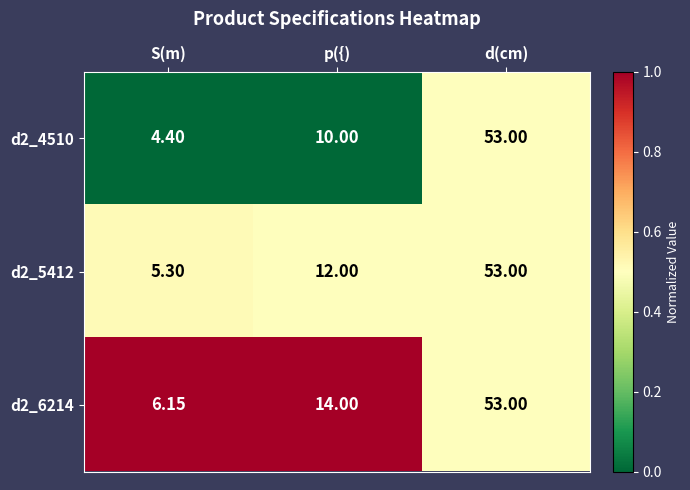

At which category does the chart reach its peak across all series?

d(cm)